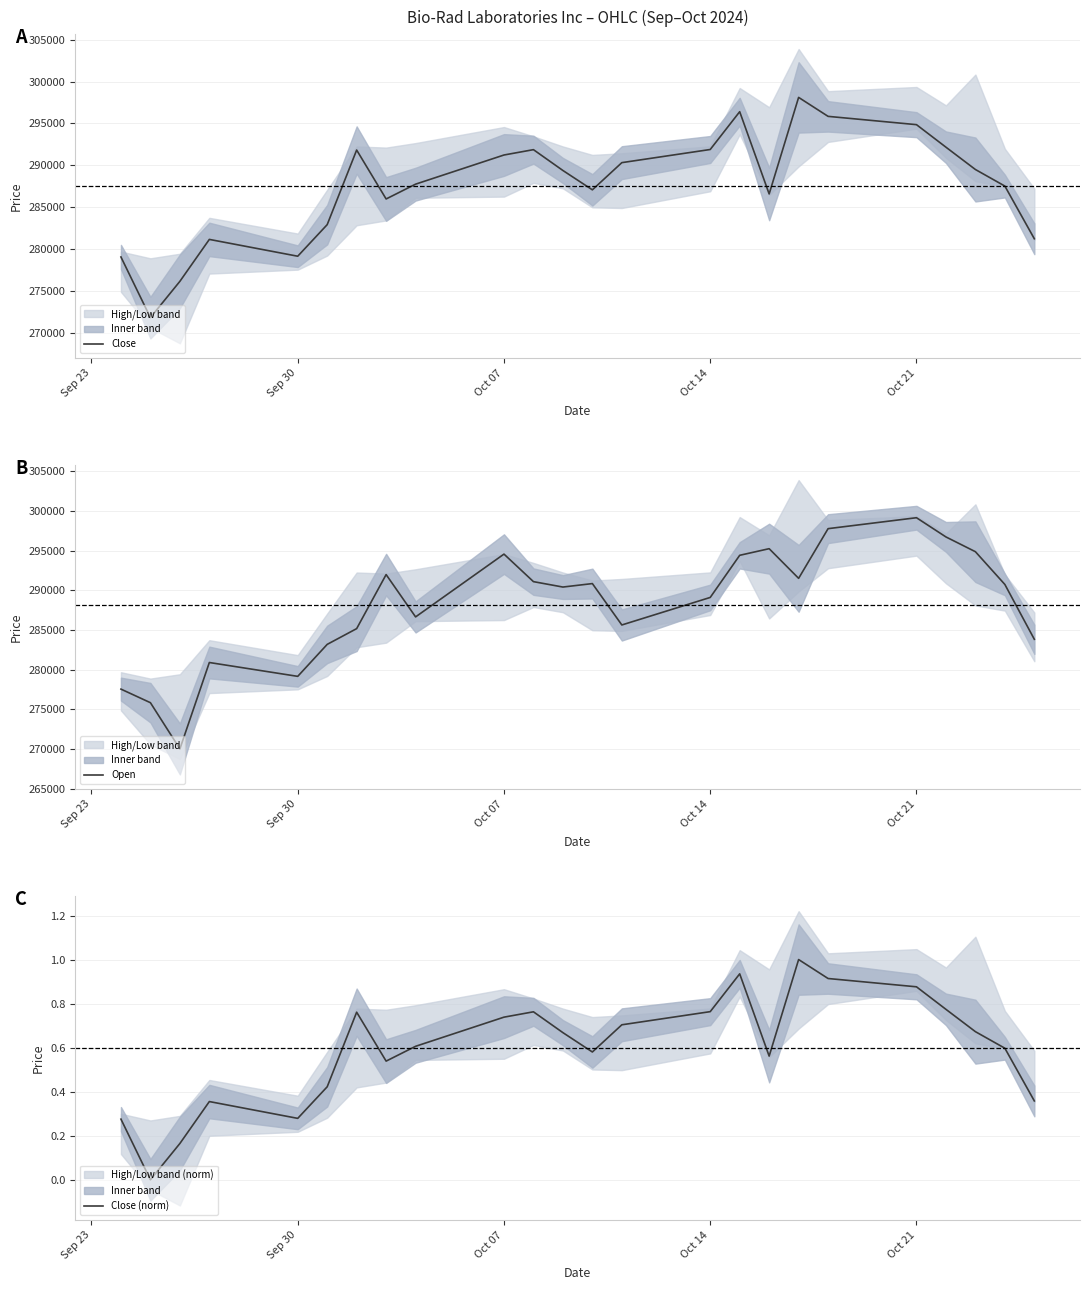

True or false: Close (norm) and Close cross at least once.

False